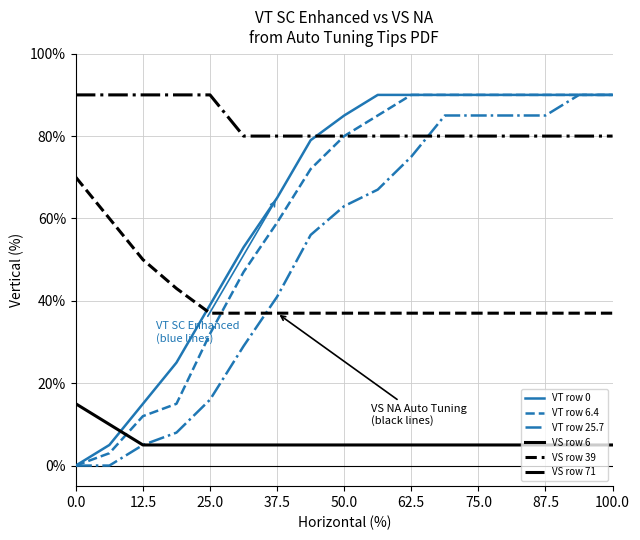

What is the greatest value displayed?

90